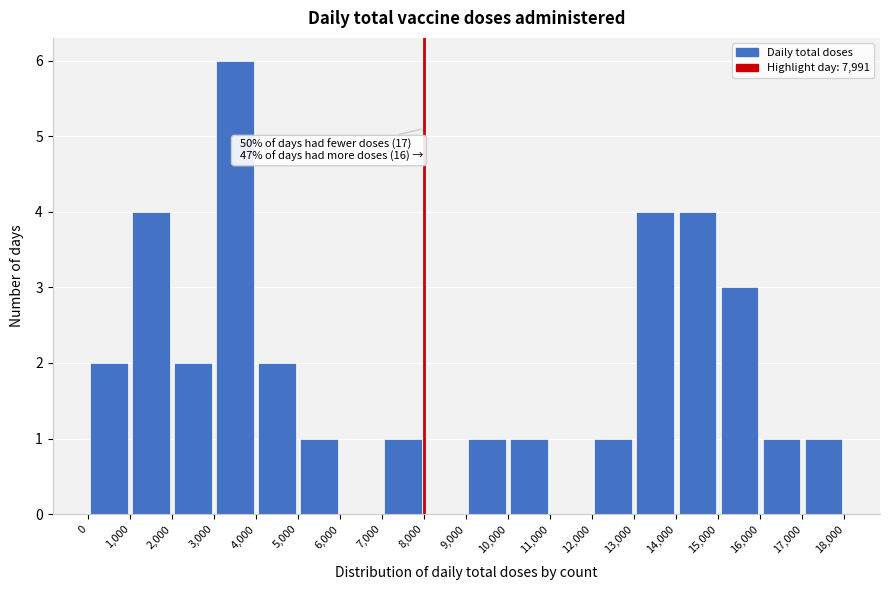

Which range on the x-axis has the tallest bar?

3,000 to 4,000